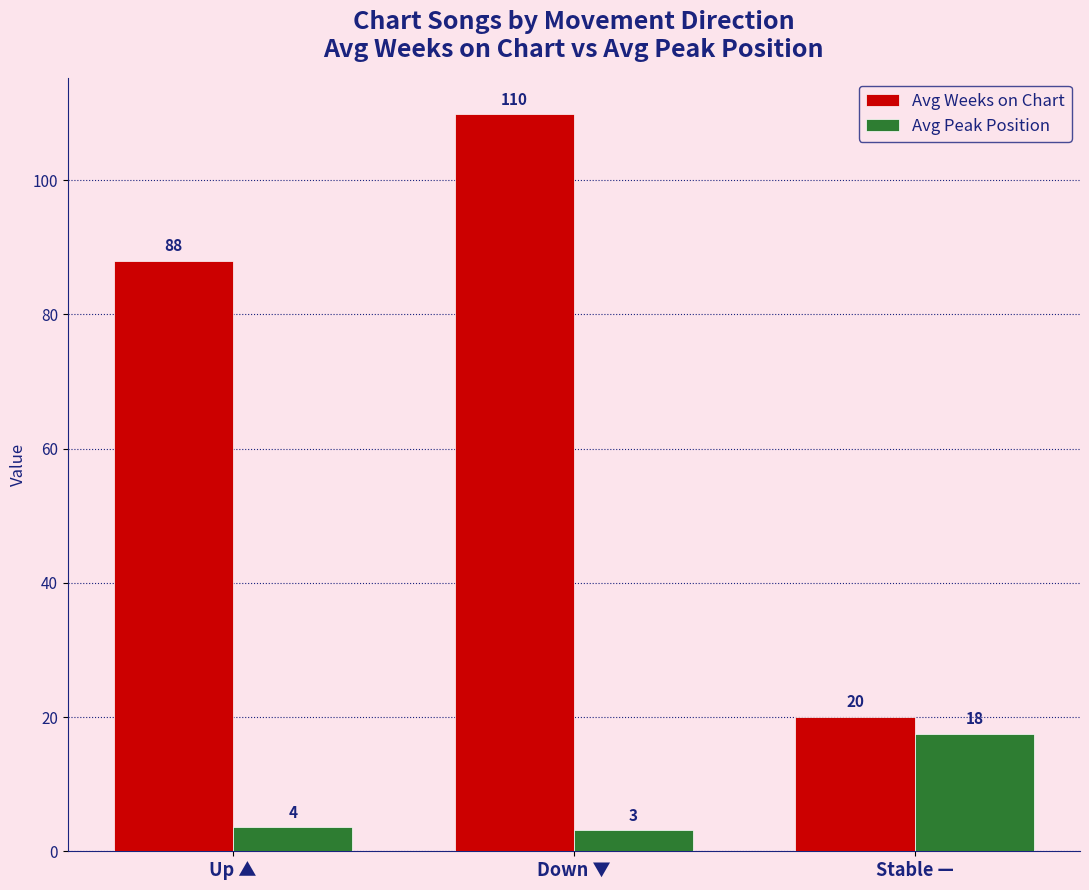

Which series has the largest range (max minus min)?

Avg Weeks on Chart